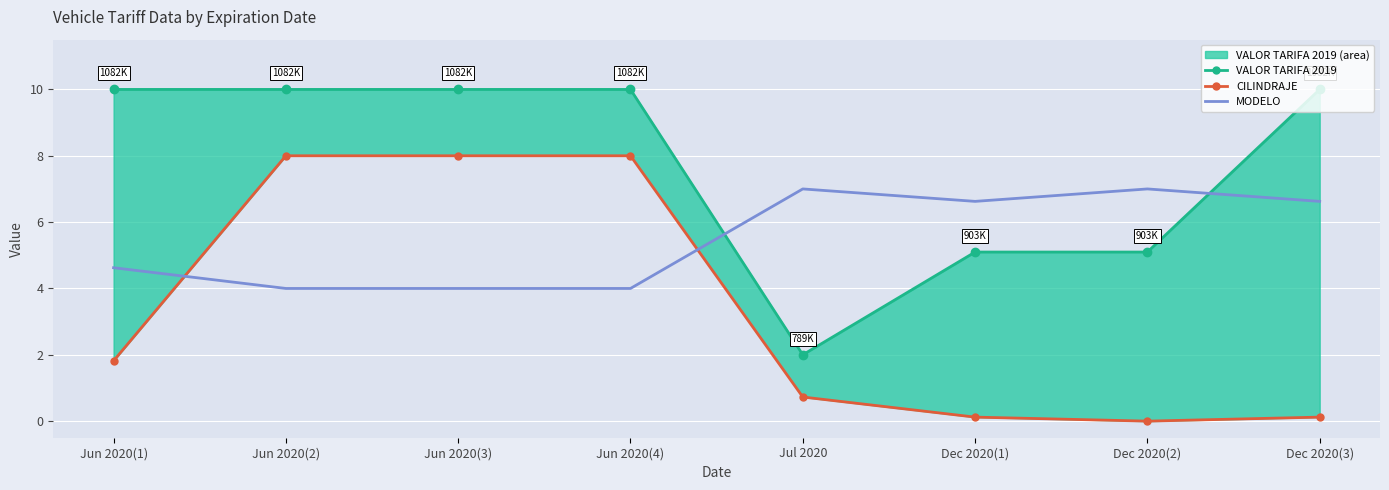

Is the value of CILINDRAJE (lower) at Jul 2020 greater than the value of VALOR TARIFA 2019 (upper) at Jul 2020?

No